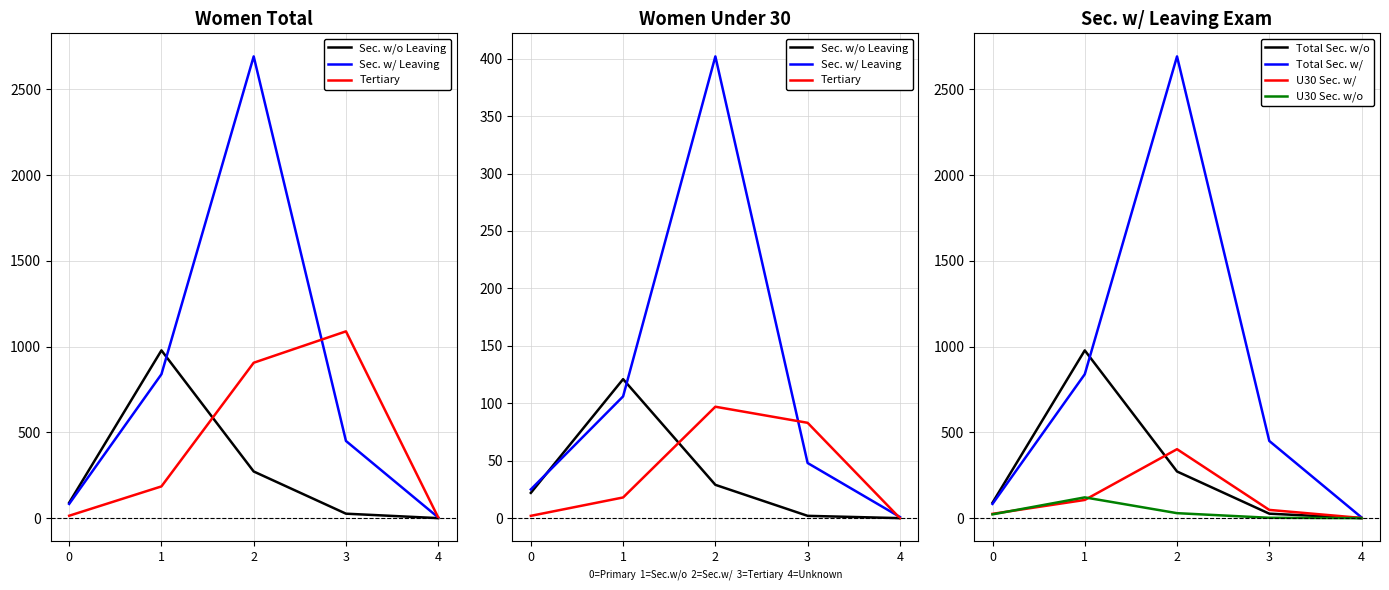

The value of Total Sec. w/o at 1 is 978. True or false?

True